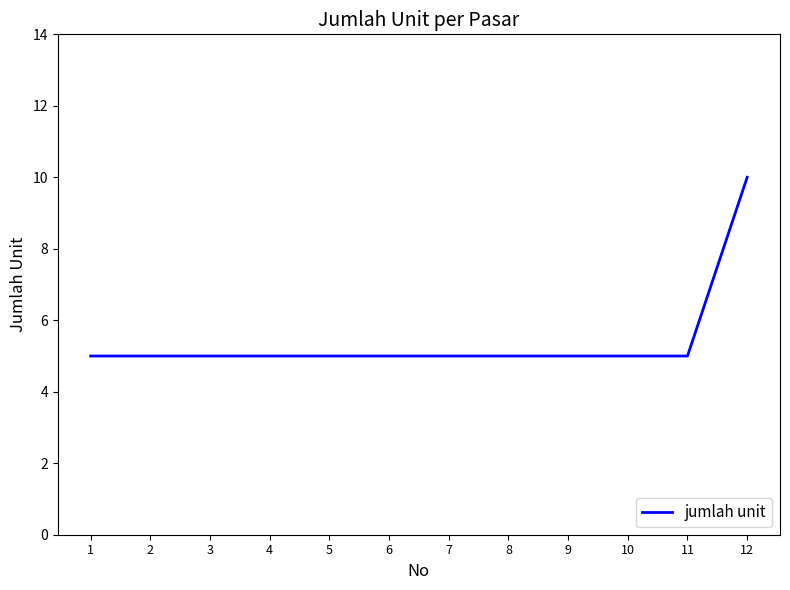

Is this an area chart (filled region under the line)?

No